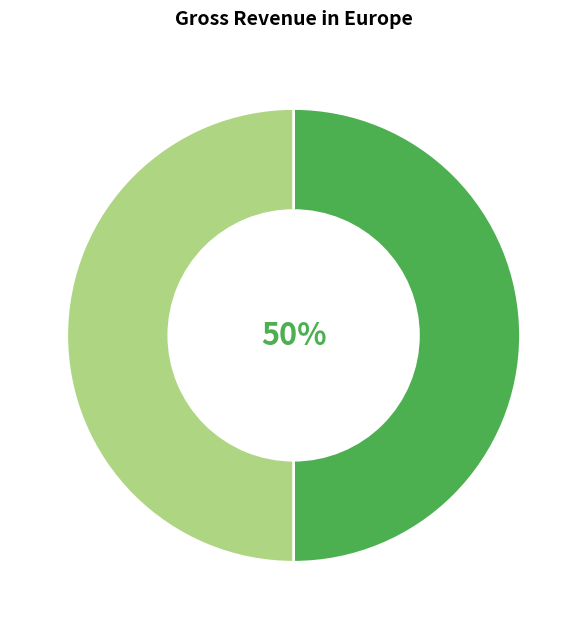

To the nearest percent, what is the average slice percentage?

50%